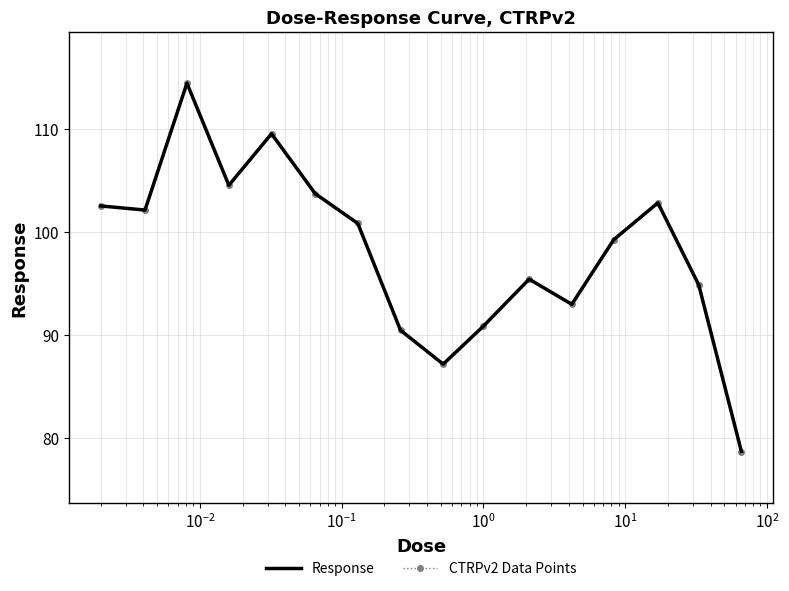

Count the number of categories in the chart.

16